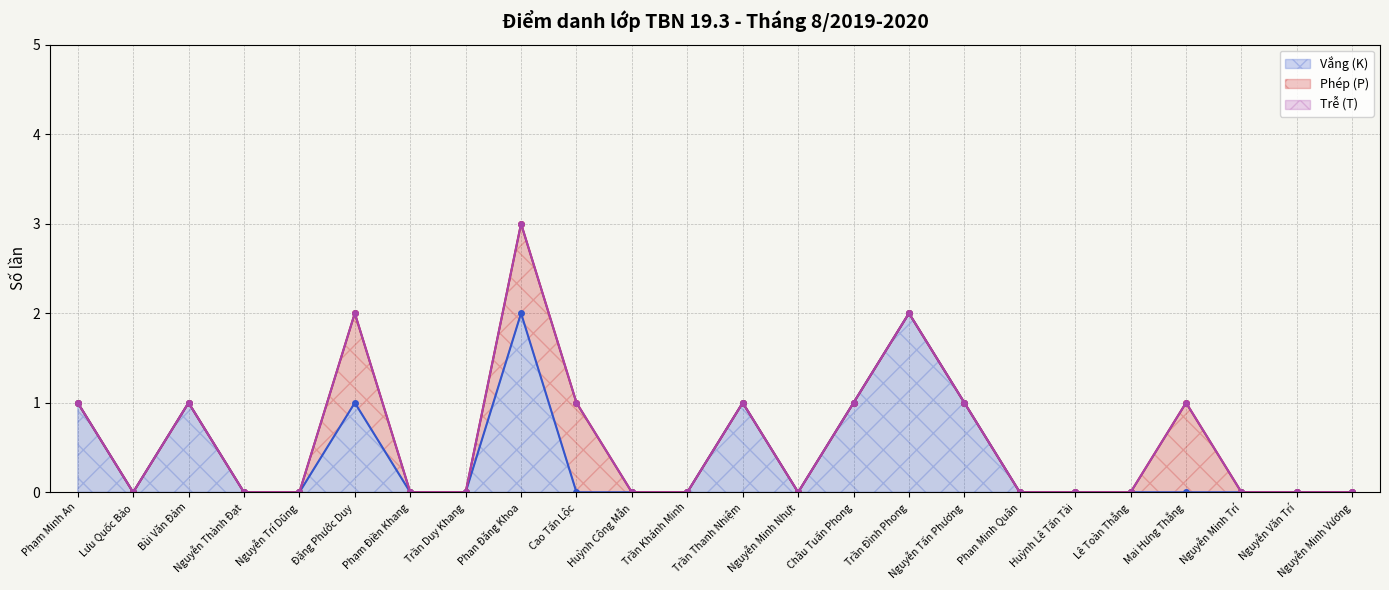

At which category is the sum across all series the highest?

Phan Đăng Khoa